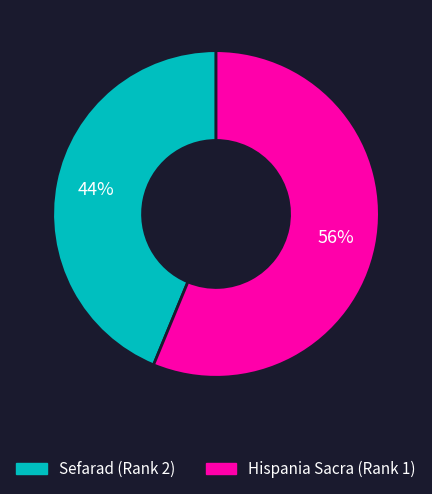

To the nearest percent, what is the combined percentage of Sefarad (Rank 2) and Hispania Sacra (Rank 1)?

100%